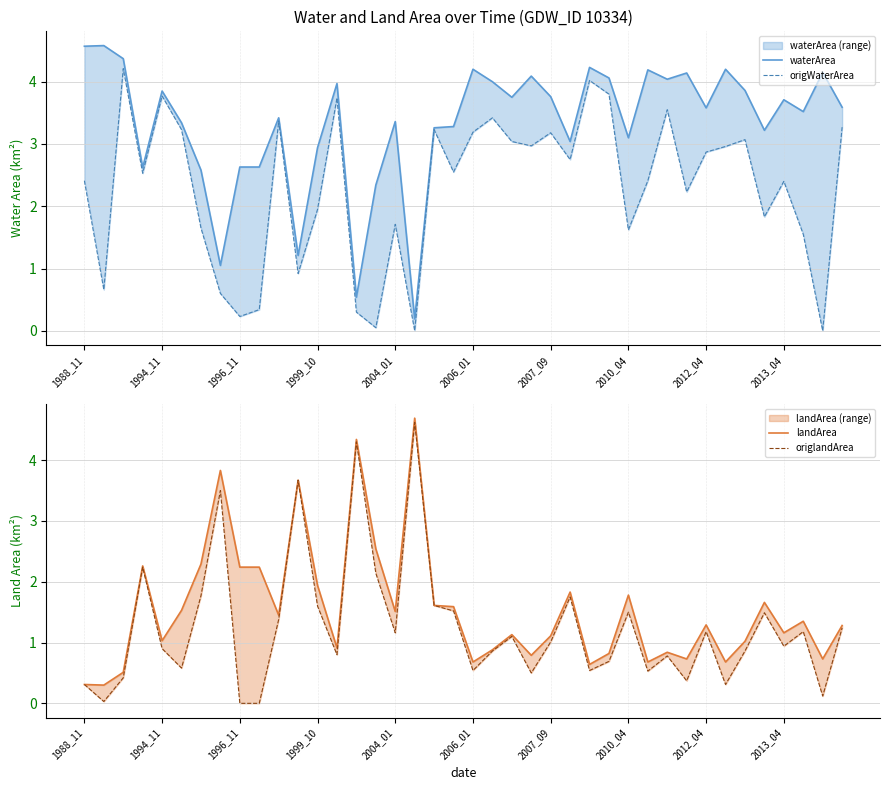

At which category is the sum across all series the highest?

18